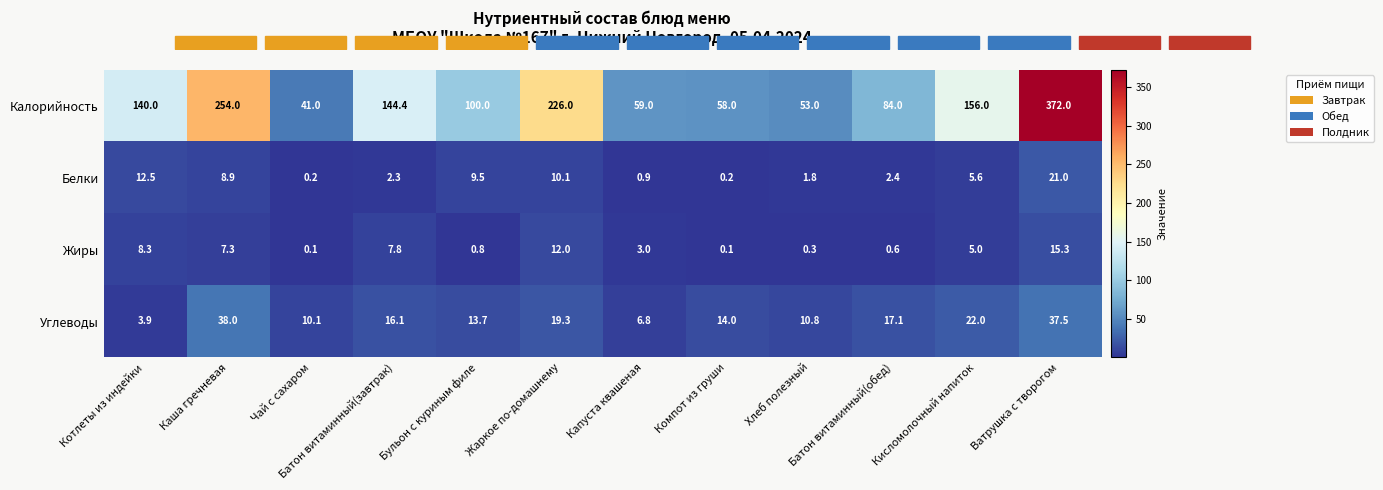

What is the difference between the highest and lowest values at Хлеб полезный?

52.7